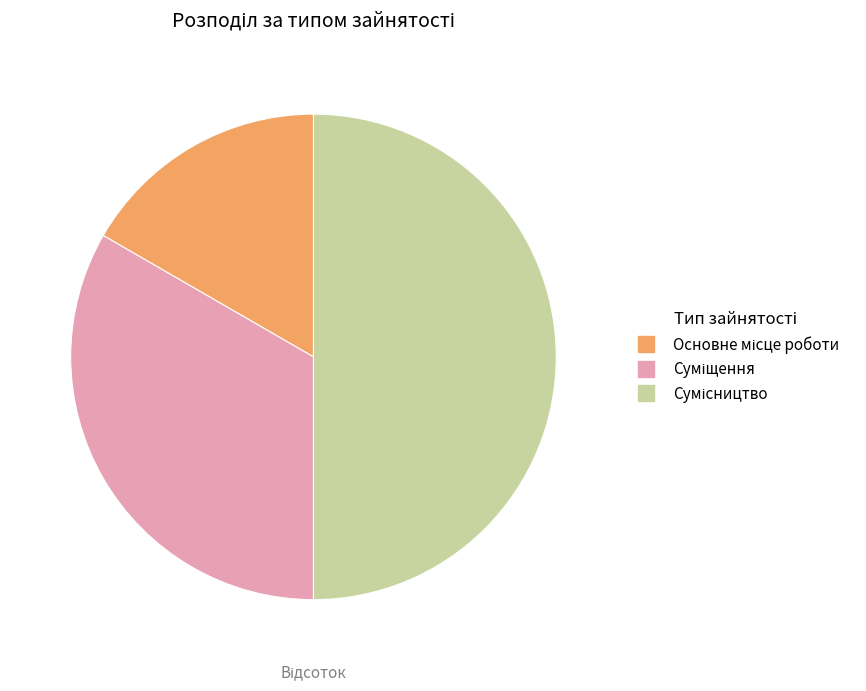

How many slices are in this pie chart?

3